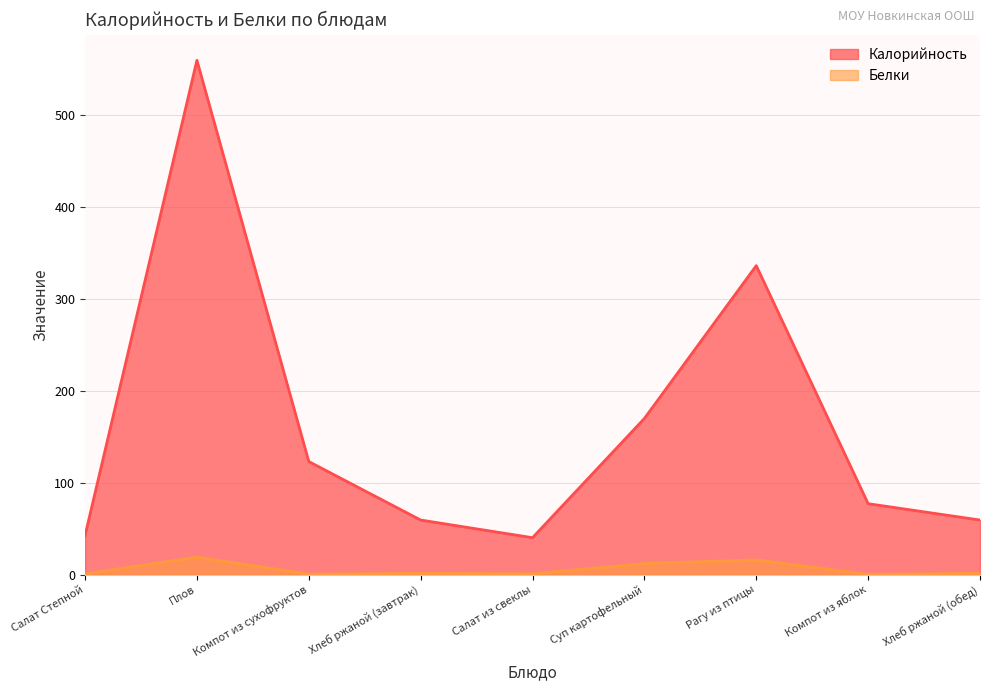

Reading left to right, transcribe all the data shown in this chart.

Калорийность: Салат Степной=42.5	Плов=559.6	Компот из сухофруктов=123.1	Хлеб ржаной (завтрак)=59.4	Салат из свеклы=40.2	Суп картофельный=169.9	Рагу из птицы=336.2	Компот из яблок=77.2	Хлеб ржаной (обед)=59.4
Белки: Салат Степной=0.8	Плов=19.0	Компот из сухофруктов=0.6	Хлеб ржаной (завтрак)=1.4	Салат из свеклы=0.9	Суп картофельный=12.1	Рагу из птицы=16.0	Компот из яблок=0.3	Хлеб ржаной (обед)=1.4